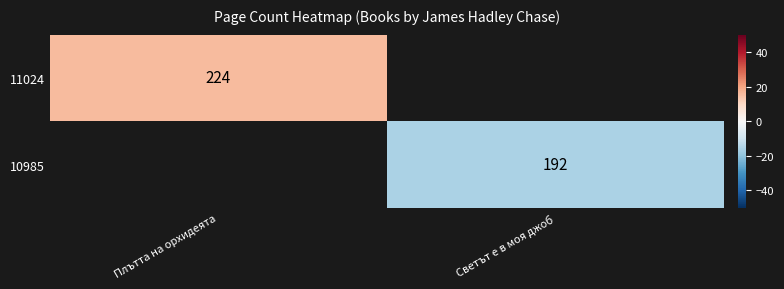

True or false: 11024 has a value of 224 at Плътта на орхидеята.

True